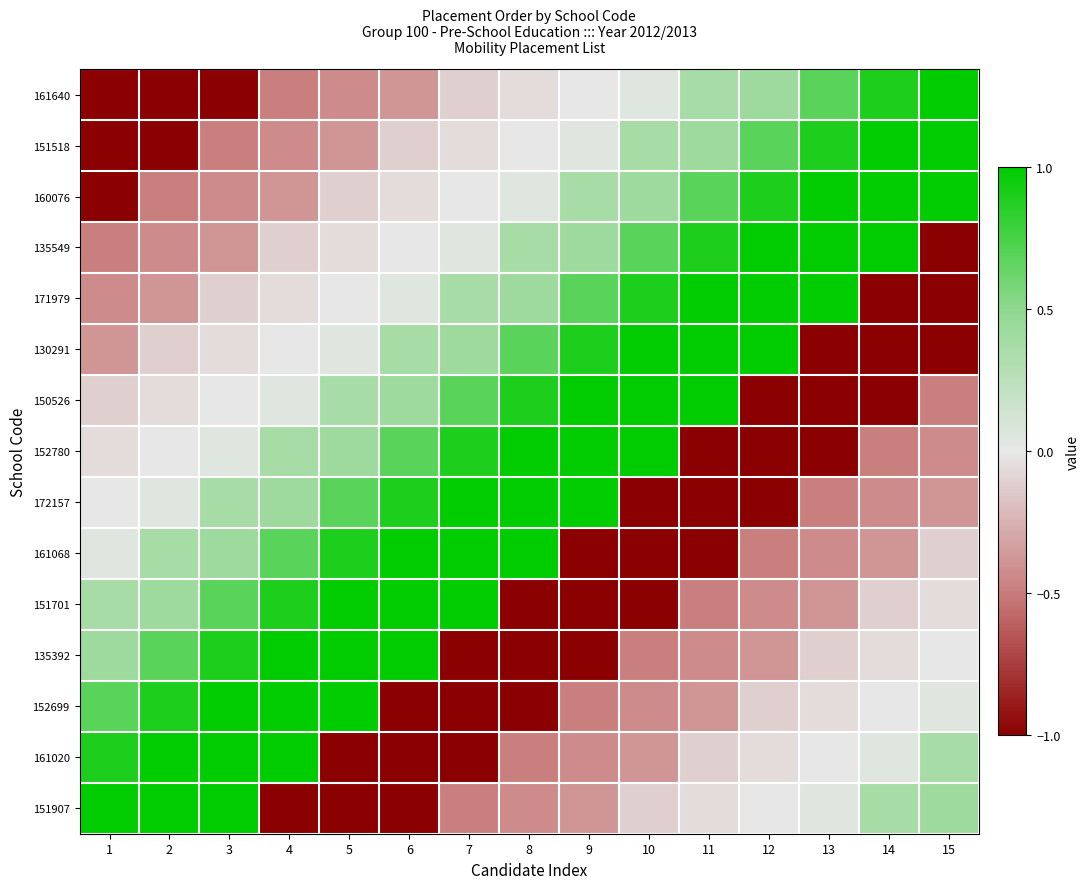

Reading left to right, transcribe all the data shown in this chart.

161640: 1=-1.0	2=-1.0	3=-1.0	4=-0.5	5=-0.4	6=-0.4	7=-0.1	8=-0.1	9=-0.0	10=0.0	11=0.4	12=0.4	13=0.7	14=0.9	15=1.0
151518: 1=-1.0	2=-1.0	3=-0.5	4=-0.4	5=-0.4	6=-0.1	7=-0.1	8=-0.0	9=0.0	10=0.4	11=0.4	12=0.7	13=0.9	14=1.0	15=1.0
160076: 1=-1.0	2=-0.5	3=-0.4	4=-0.4	5=-0.1	6=-0.1	7=-0.0	8=0.0	9=0.4	10=0.4	11=0.7	12=0.9	13=1.0	14=1.0	15=1.0
135549: 1=-0.5	2=-0.4	3=-0.4	4=-0.1	5=-0.1	6=-0.0	7=0.0	8=0.4	9=0.4	10=0.7	11=0.9	12=1.0	13=1.0	14=1.0	15=-1.0
171979: 1=-0.4	2=-0.4	3=-0.1	4=-0.1	5=-0.0	6=0.0	7=0.4	8=0.4	9=0.7	10=0.9	11=1.0	12=1.0	13=1.0	14=-1.0	15=-1.0
130291: 1=-0.4	2=-0.1	3=-0.1	4=-0.0	5=0.0	6=0.4	7=0.4	8=0.7	9=0.9	10=1.0	11=1.0	12=1.0	13=-1.0	14=-1.0	15=-1.0
150526: 1=-0.1	2=-0.1	3=-0.0	4=0.0	5=0.4	6=0.4	7=0.7	8=0.9	9=1.0	10=1.0	11=1.0	12=-1.0	13=-1.0	14=-1.0	15=-0.5
152780: 1=-0.1	2=-0.0	3=0.0	4=0.4	5=0.4	6=0.7	7=0.9	8=1.0	9=1.0	10=1.0	11=-1.0	12=-1.0	13=-1.0	14=-0.5	15=-0.4
172157: 1=-0.0	2=0.0	3=0.4	4=0.4	5=0.7	6=0.9	7=1.0	8=1.0	9=1.0	10=-1.0	11=-1.0	12=-1.0	13=-0.5	14=-0.4	15=-0.4
161068: 1=0.0	2=0.4	3=0.4	4=0.7	5=0.9	6=1.0	7=1.0	8=1.0	9=-1.0	10=-1.0	11=-1.0	12=-0.5	13=-0.4	14=-0.4	15=-0.1
151701: 1=0.4	2=0.4	3=0.7	4=0.9	5=1.0	6=1.0	7=1.0	8=-1.0	9=-1.0	10=-1.0	11=-0.5	12=-0.4	13=-0.4	14=-0.1	15=-0.1
135392: 1=0.4	2=0.7	3=0.9	4=1.0	5=1.0	6=1.0	7=-1.0	8=-1.0	9=-1.0	10=-0.5	11=-0.4	12=-0.4	13=-0.1	14=-0.1	15=-0.0
152699: 1=0.7	2=0.9	3=1.0	4=1.0	5=1.0	6=-1.0	7=-1.0	8=-1.0	9=-0.5	10=-0.4	11=-0.4	12=-0.1	13=-0.1	14=-0.0	15=0.0
161020: 1=0.9	2=1.0	3=1.0	4=1.0	5=-1.0	6=-1.0	7=-1.0	8=-0.5	9=-0.4	10=-0.4	11=-0.1	12=-0.1	13=-0.0	14=0.0	15=0.4
151907: 1=1.0	2=1.0	3=1.0	4=-1.0	5=-1.0	6=-1.0	7=-0.5	8=-0.4	9=-0.4	10=-0.1	11=-0.1	12=-0.0	13=0.0	14=0.4	15=0.4